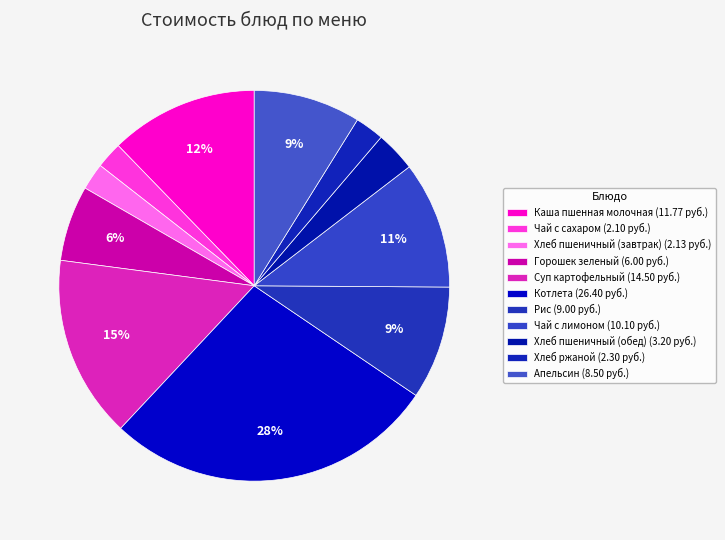

What percentage is NOT represented by Чай с лимоном?

89.5%